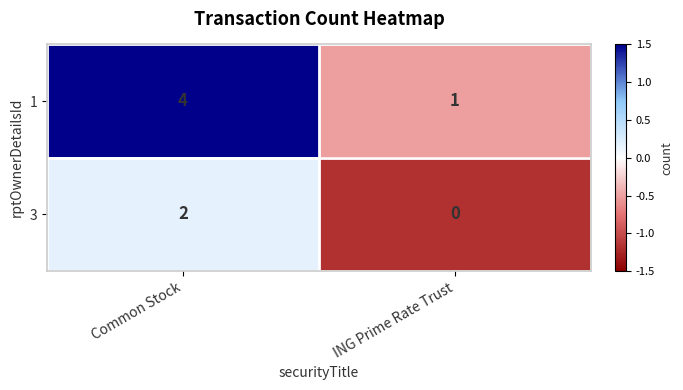

How many values in the 1 series are below 4?

1